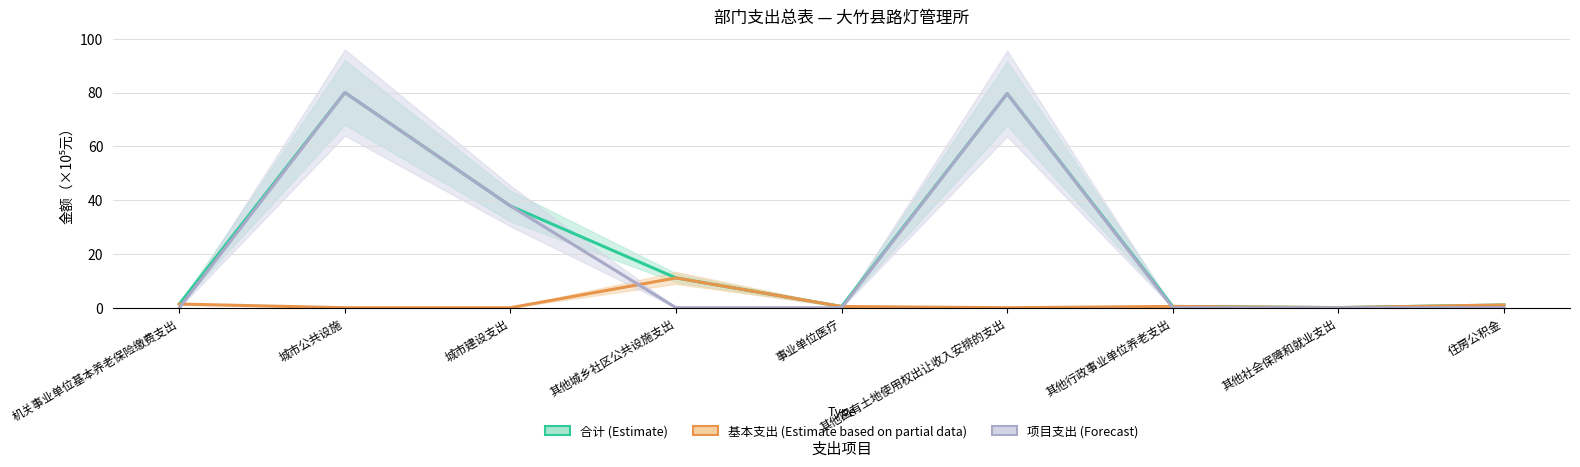

True or false: 项目支出（Forecast） and 合计（Estimate） cross at least once.

False